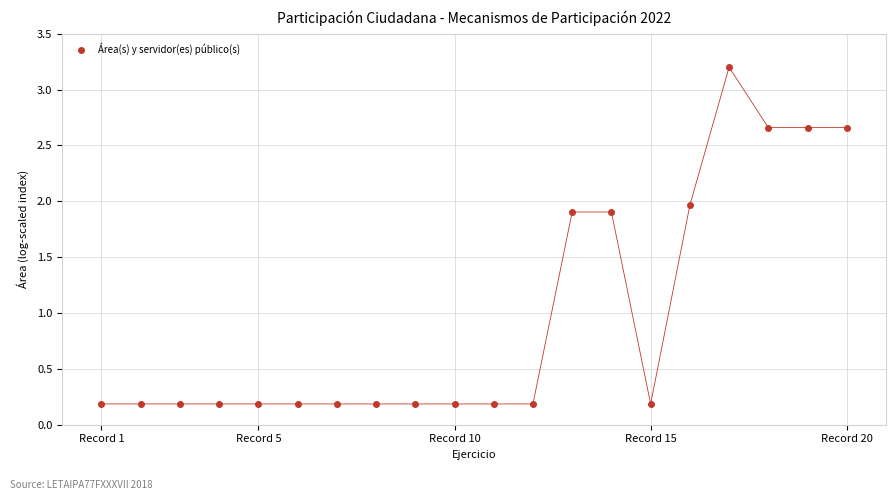

What is the sum of all values?

19.4